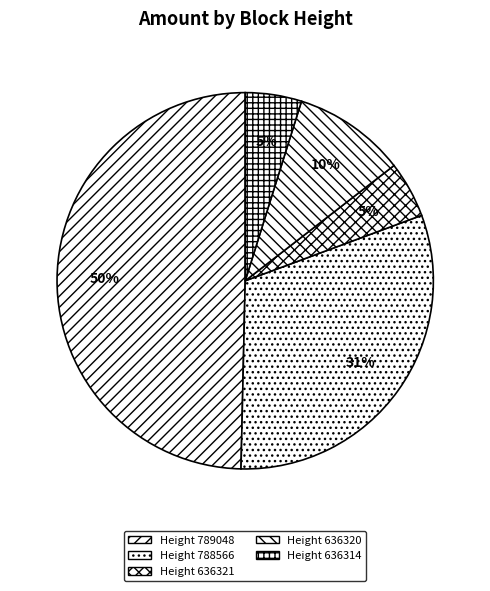

How many segments does this pie chart have?

5